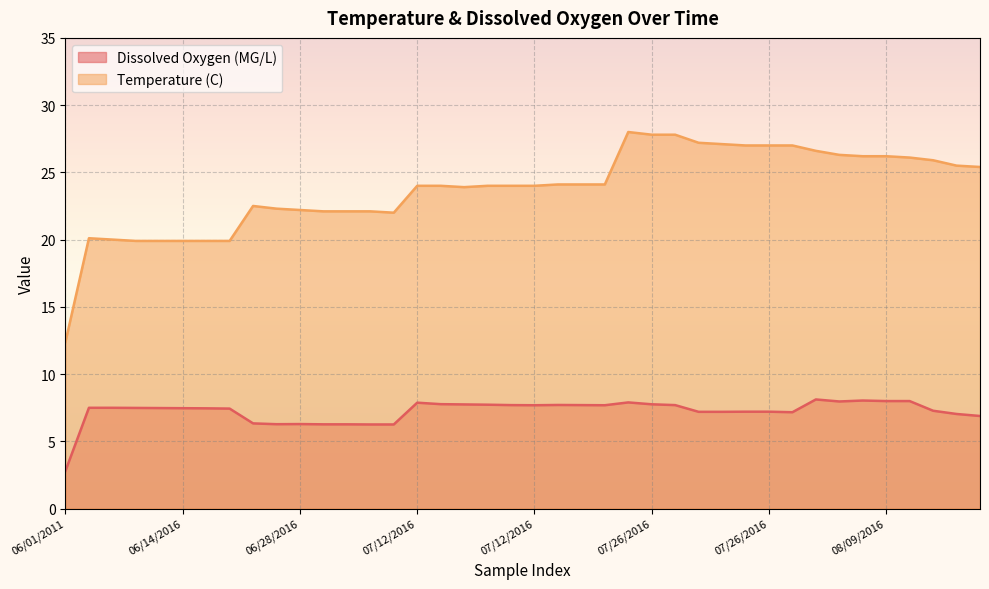

What are all the series names shown in the legend?

Dissolved Oxygen (MG/L), Temperature (C)